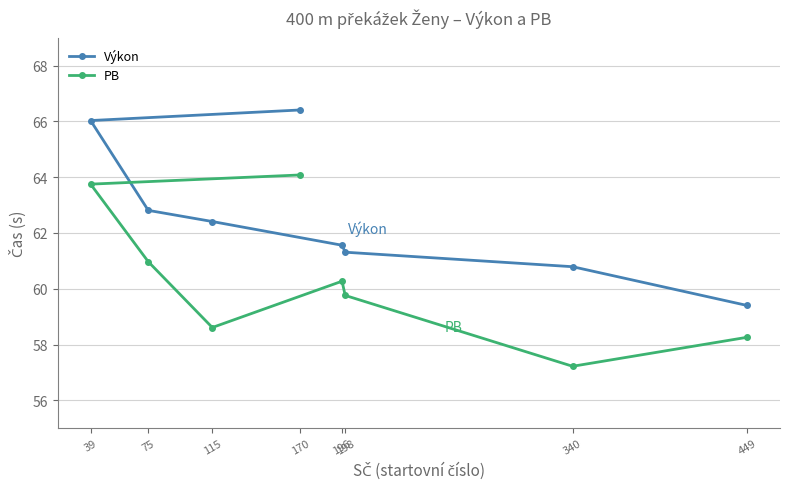

What is the value of the PB point at the 7th from the left?

57.2